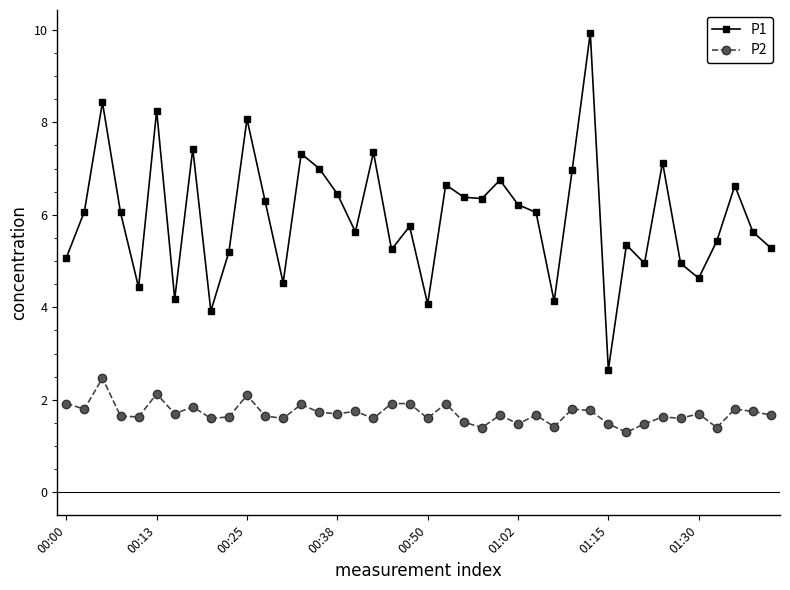

Which series has the largest total across all categories?

P1